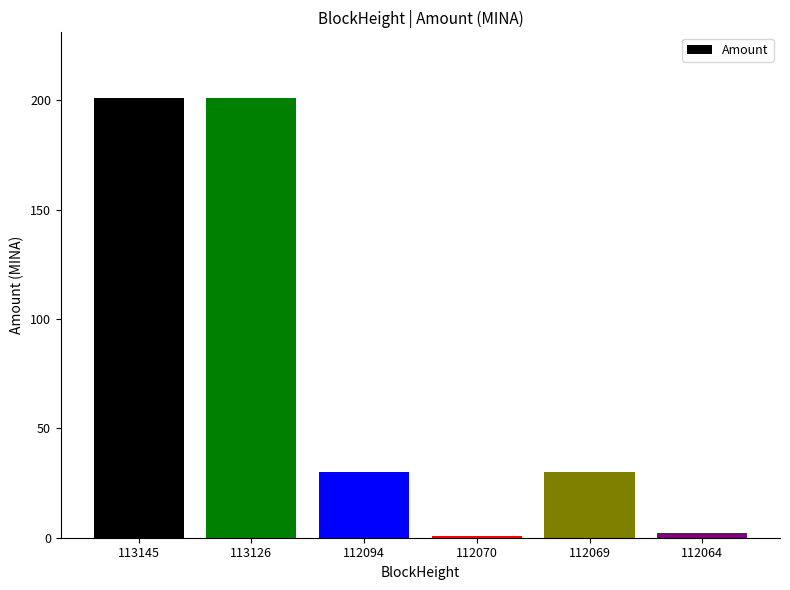

What is the maximum value shown in the chart?

201.0